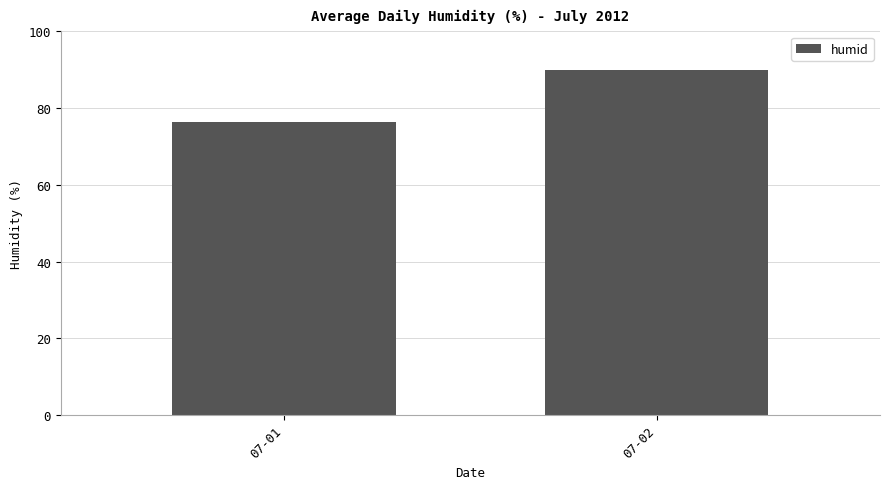

What is the sum of all values?

166.1